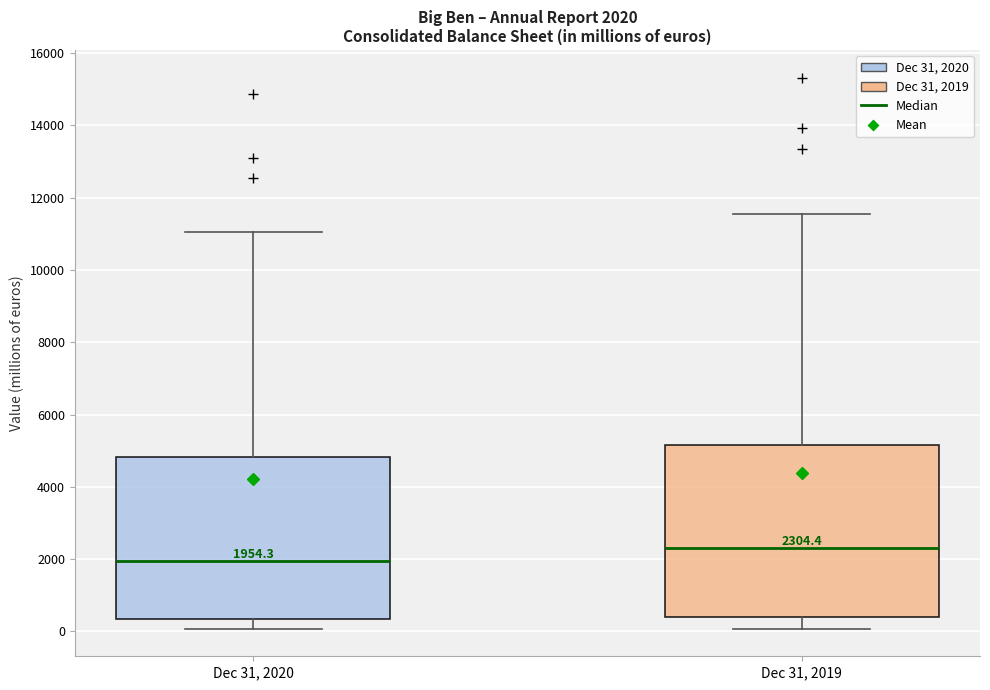

Comparing the boxes themselves (not the whiskers), which one is the tallest?

Dec 31, 2019